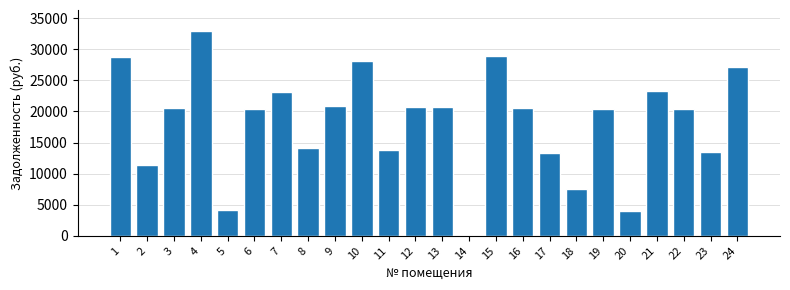

What is the change in value from 10 to 15?

+813.7